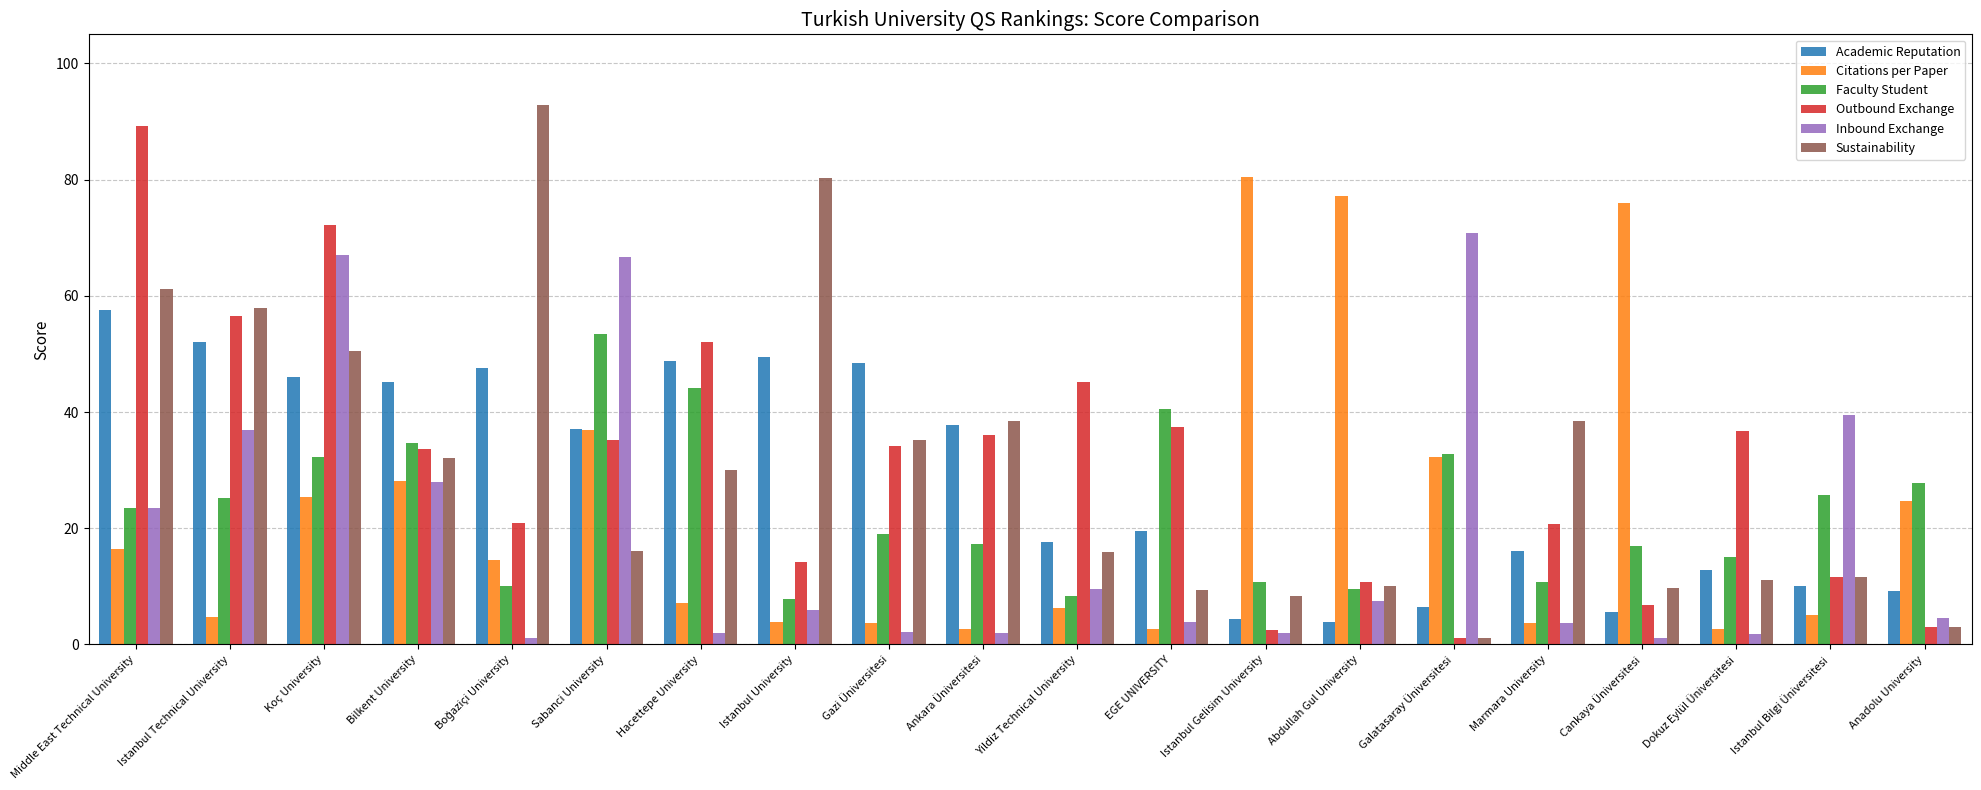

What is the difference between the maximum and minimum values in the Academic Reputation series?

53.8